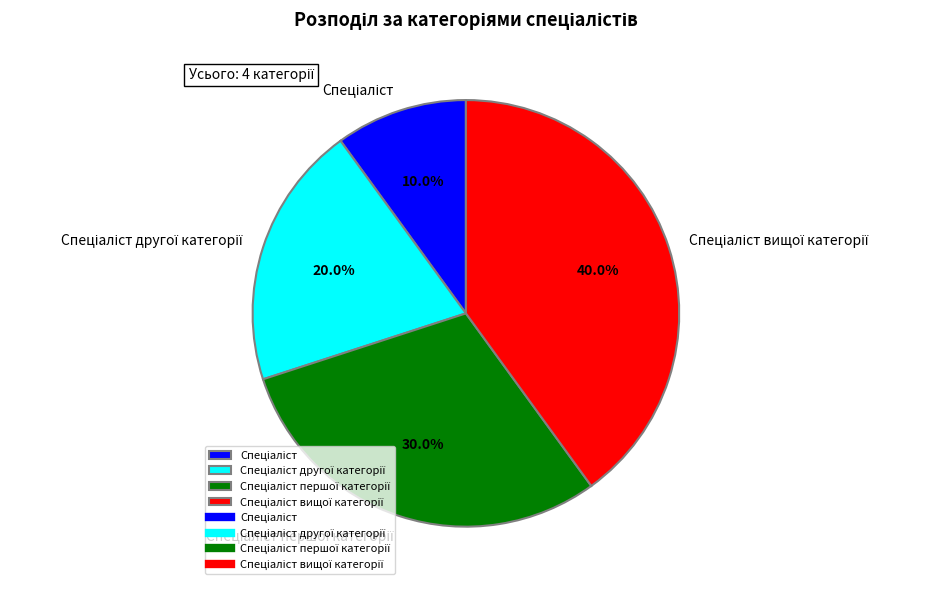

Does any single category account for the majority?

No